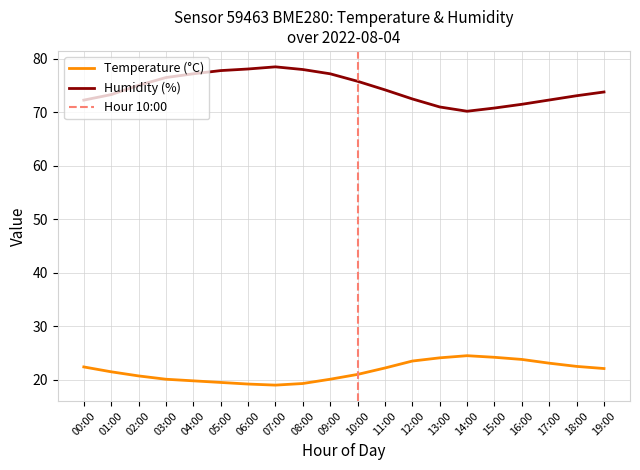

Reading left to right, what are all the values shown in this chart?

temperature: 00:00=22.4	01:00=21.5	02:00=20.7	03:00=20.1	04:00=19.8	05:00=19.5	06:00=19.2	07:00=19.0	08:00=19.3	09:00=20.1	10:00=21.0	11:00=22.2	12:00=23.5	13:00=24.1	14:00=24.5	15:00=24.2	16:00=23.8	17:00=23.1	18:00=22.5	19:00=22.1
humidity: 00:00=72.3	01:00=73.3	02:00=75.0	03:00=76.5	04:00=77.2	05:00=77.8	06:00=78.1	07:00=78.5	08:00=78.0	09:00=77.2	10:00=75.8	11:00=74.2	12:00=72.5	13:00=71.0	14:00=70.2	15:00=70.8	16:00=71.5	17:00=72.3	18:00=73.1	19:00=73.8